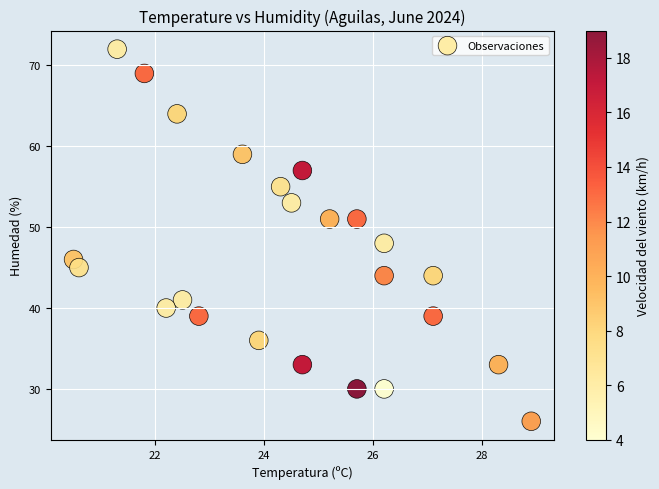

What Y value in the scatter plot is closest to 49?

48